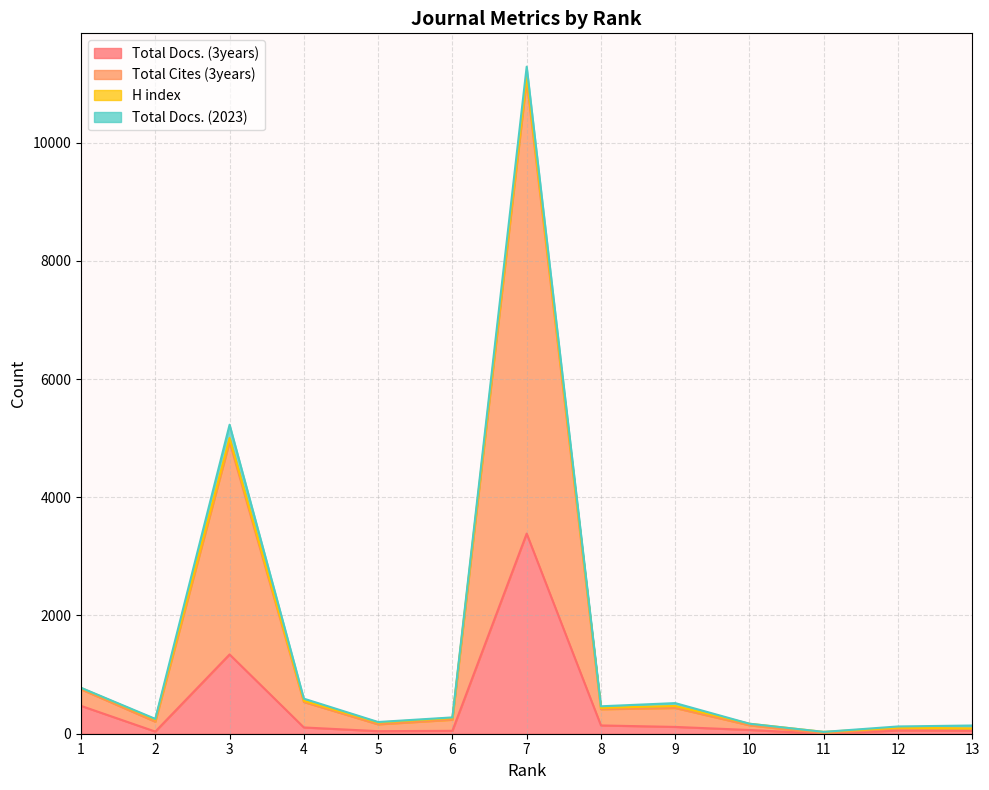

True or false: Total Cites (3years) and Total Docs. (3years) intersect in this chart.

False